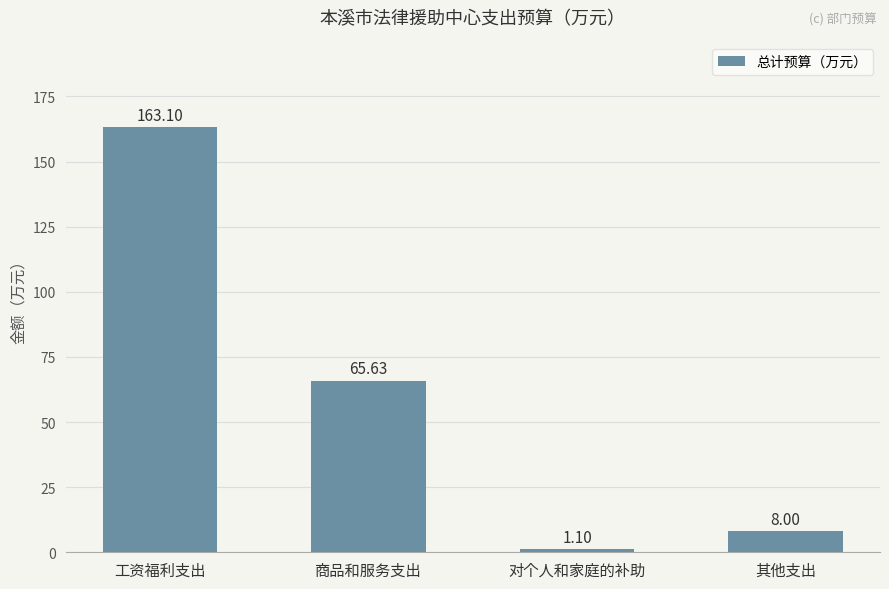

What is the difference between the maximum and second lowest values?

155.1